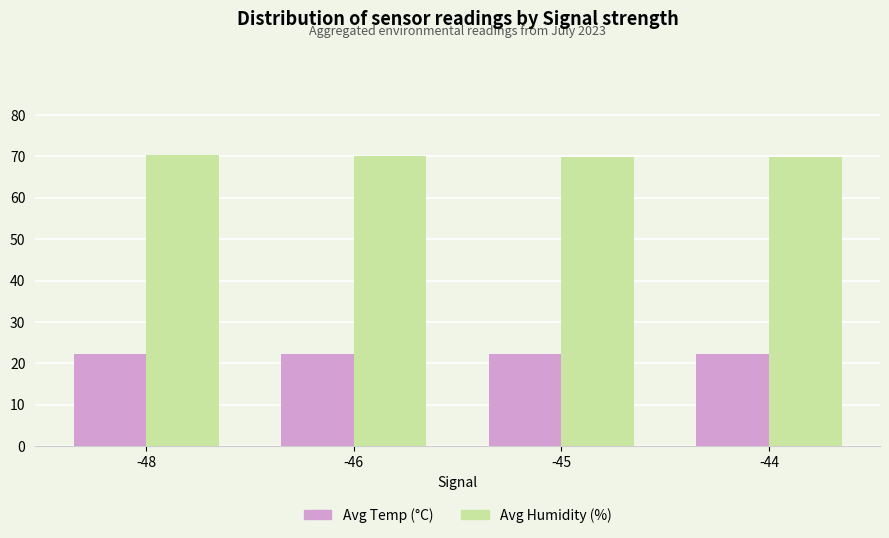

What is the sum of the Avg Humidity (%) values at -45 and -44?

140.0